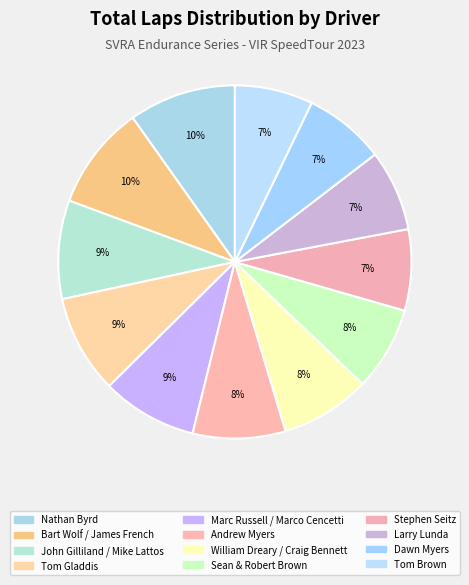

What percentage is the Tom Gladdis slice, to the nearest percent?

9%